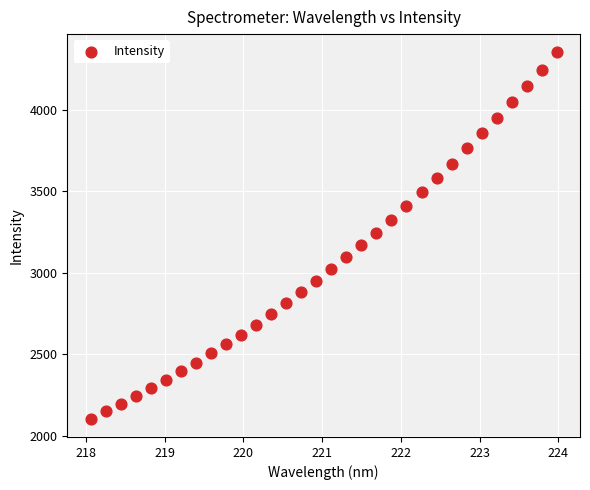

What is the range of Y values (max minus min)?

2249.2